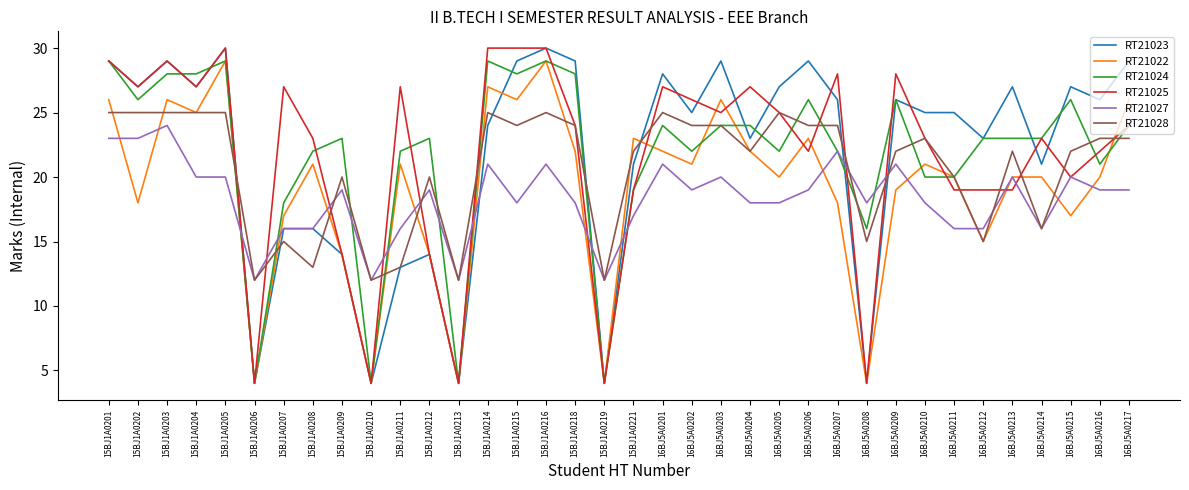

How many lines are shown in the chart?

6